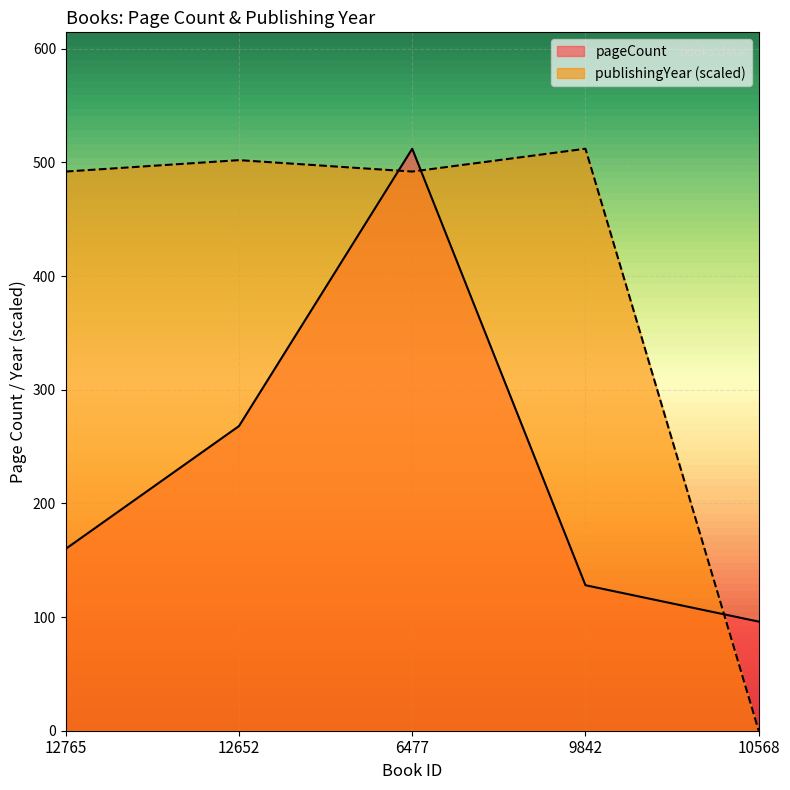

What is the sum of all pageCount values?

1164.0